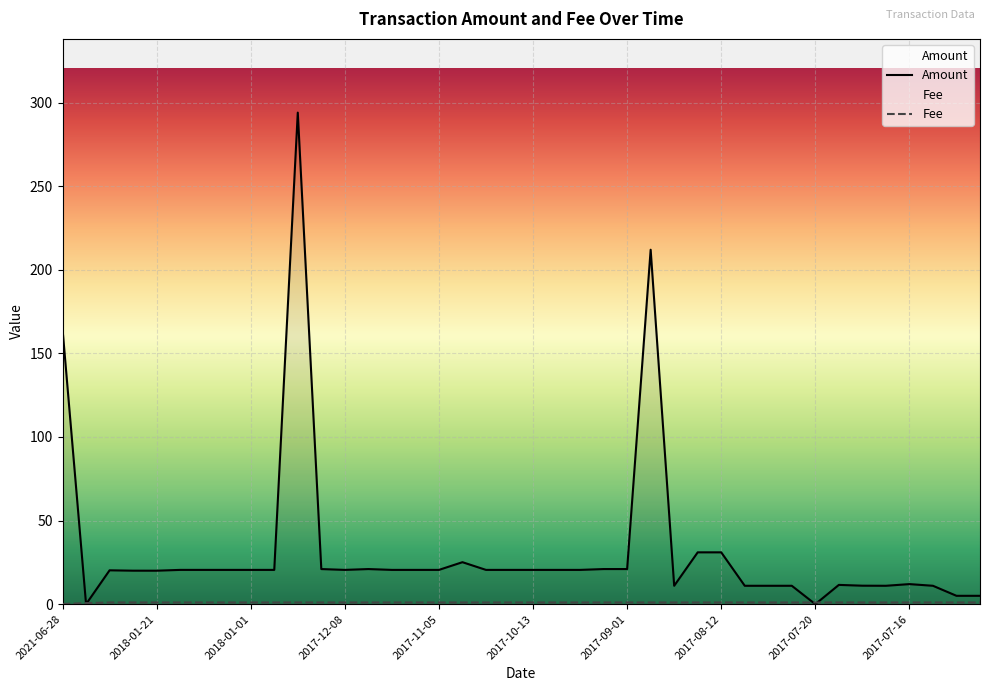

What is the value of the Amount point at the 40th from the left?

5.0